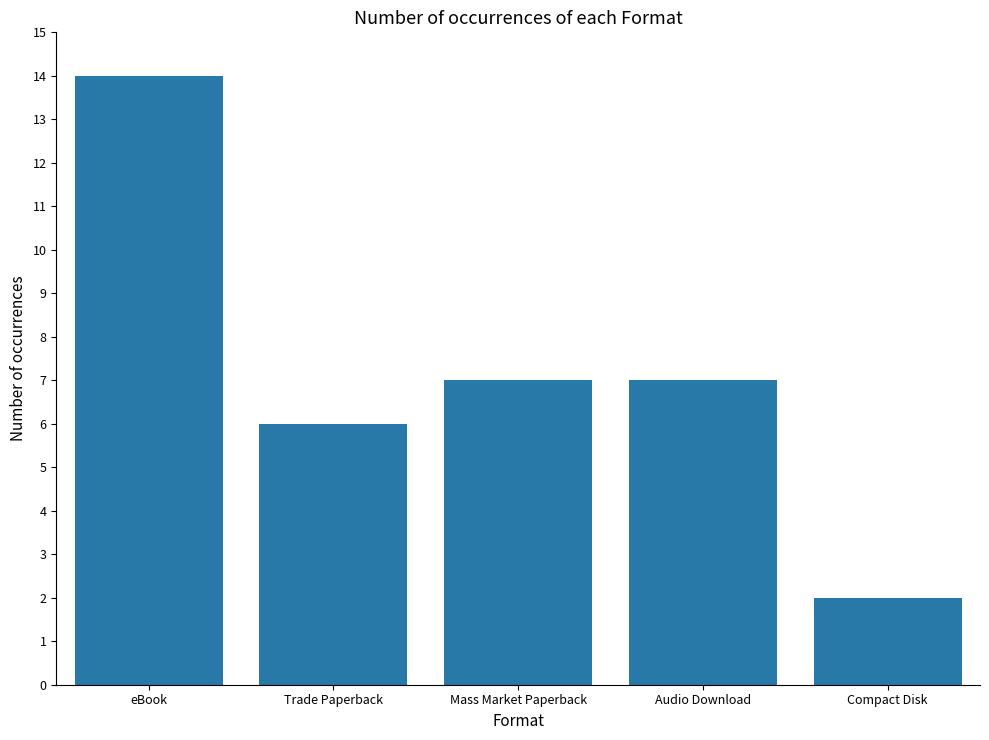

Which label corresponds to the smallest value in the chart?

Compact Disk